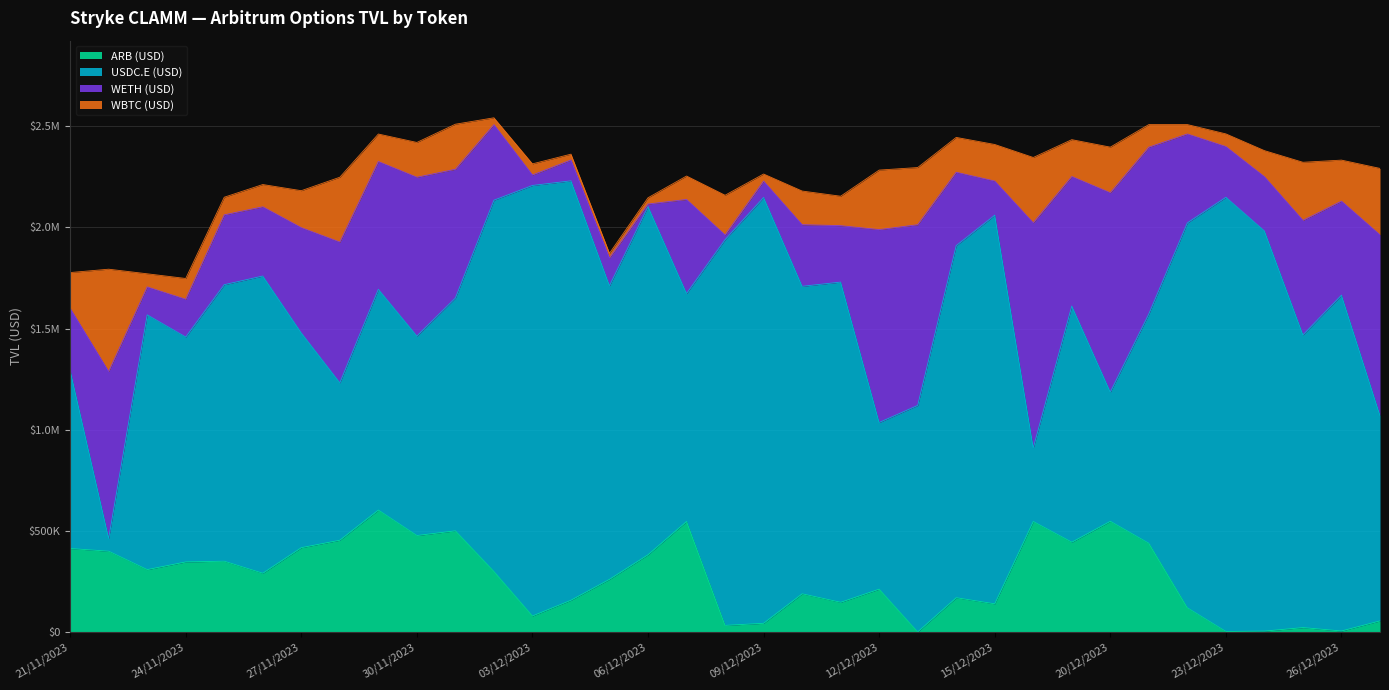

What is the lowest value of the ARB (USD) series?

231.1